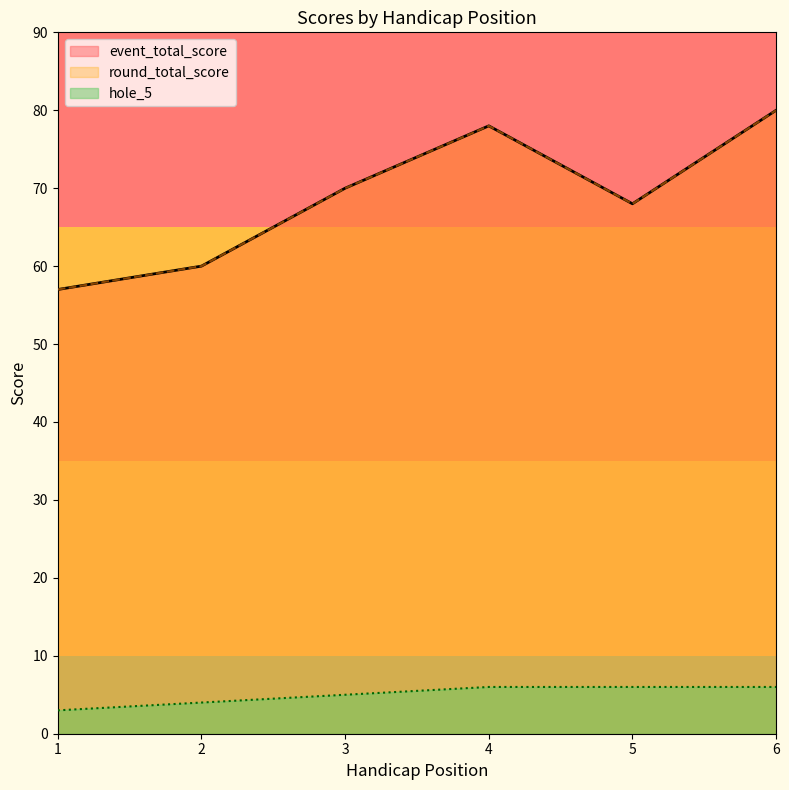

What is the value of the hole_5 point at the 3rd from the left?

5